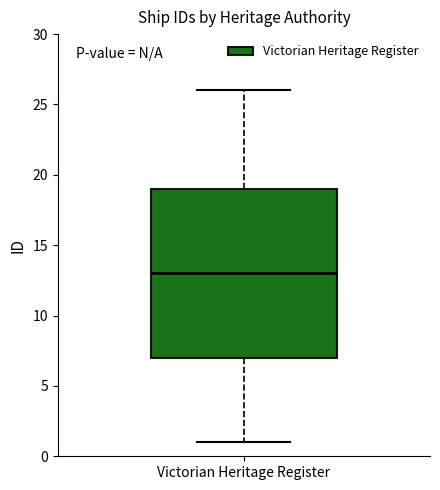

Where does the upper whisker of the box for Victorian Heritage Register end on the y-axis? The values are not printed on the chart, so give them approximately, as read against the axis.

26